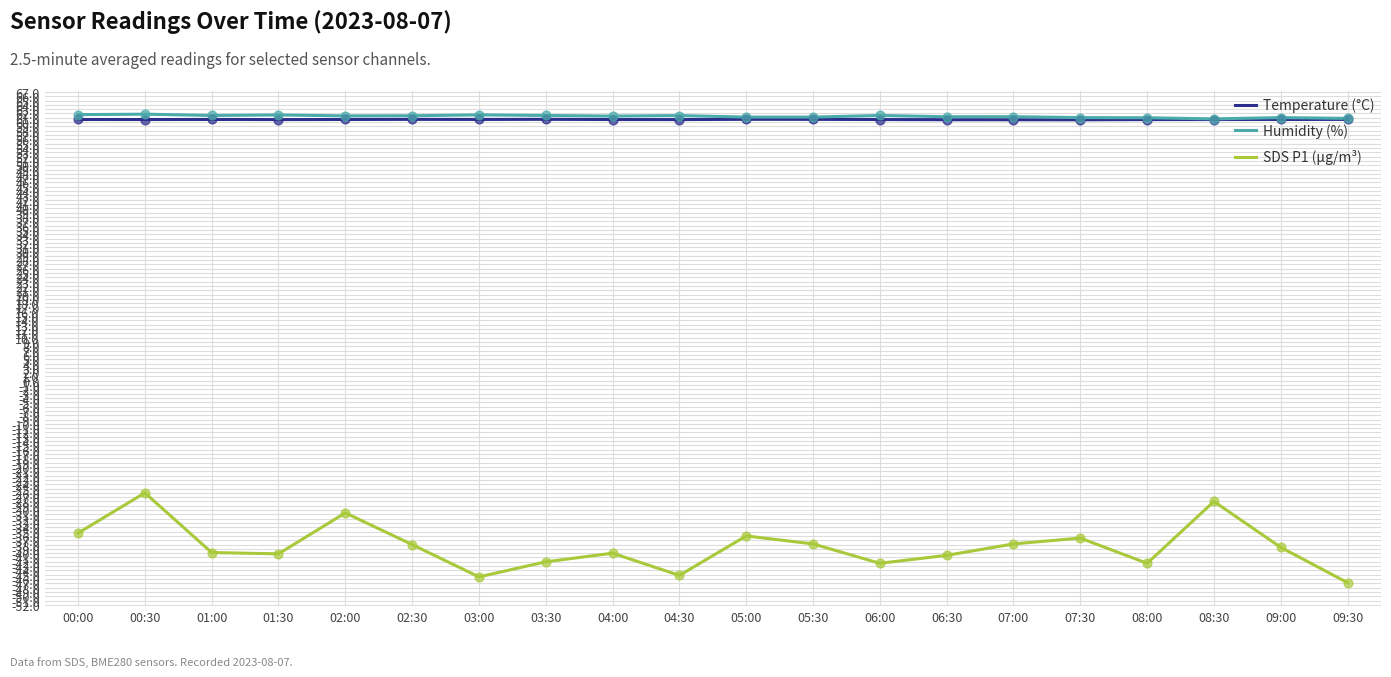

At which category is the sum across all series the highest?

00:30